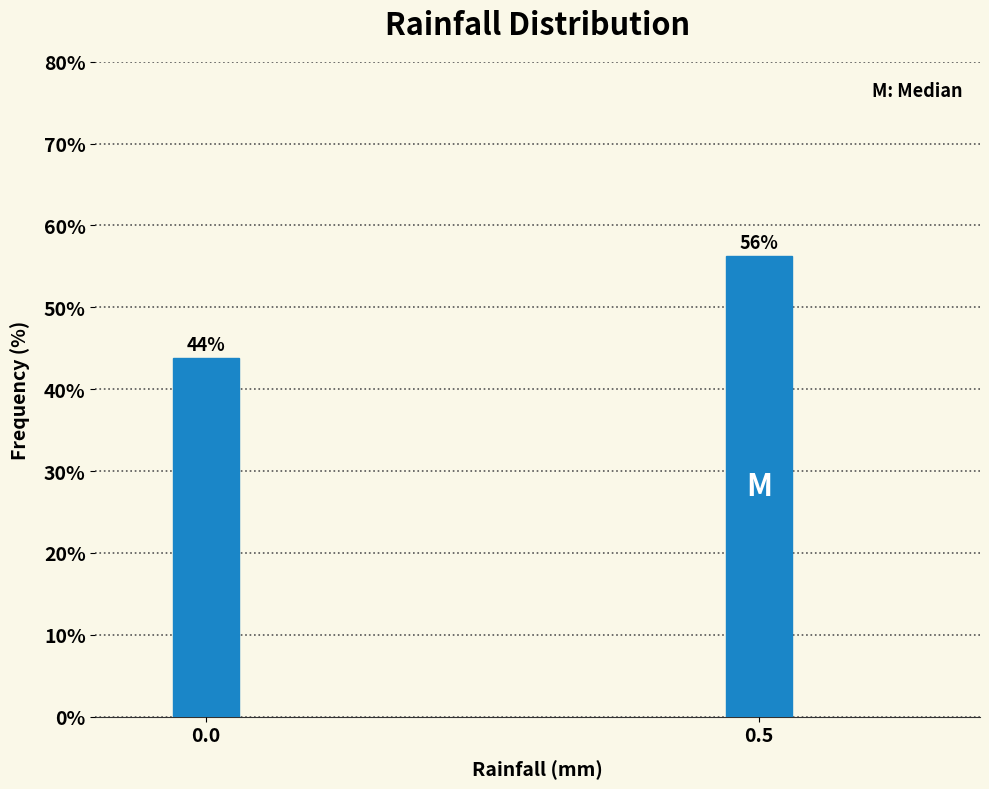

List the labels in order of value, smallest first.

0.0, 0.5